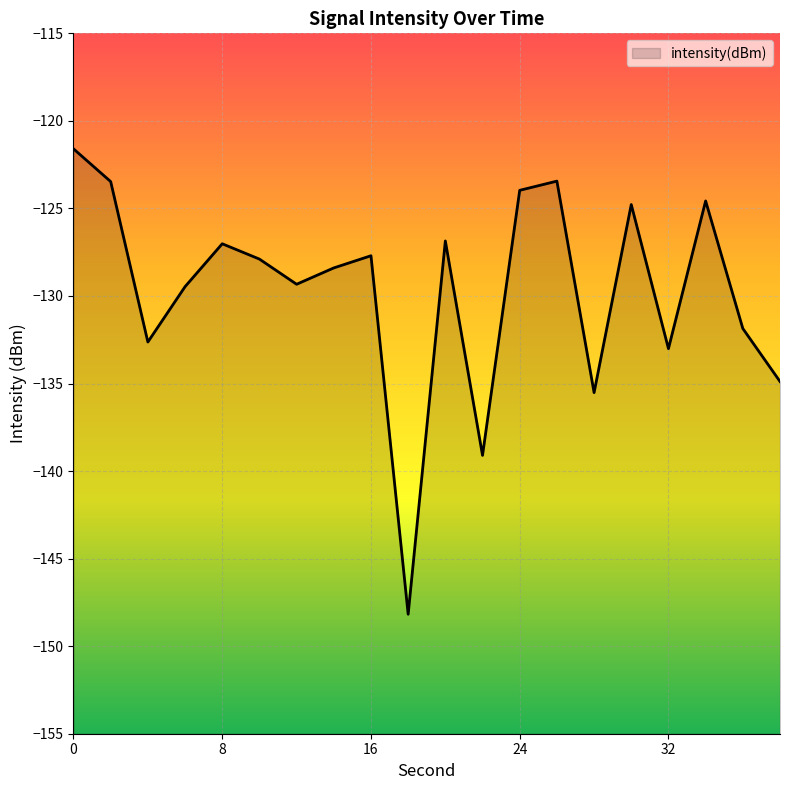

Does the chart display data point markers on the line(s)?

No